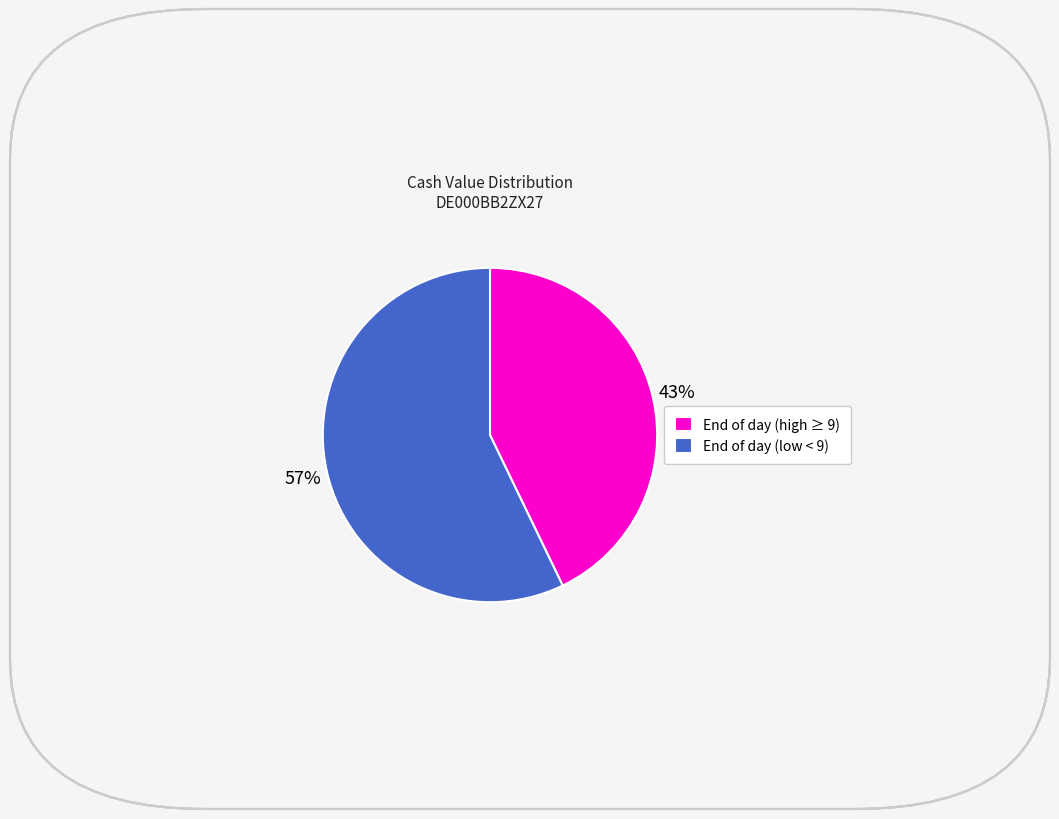

Is End of day (low < 9) the majority of the pie?

Yes